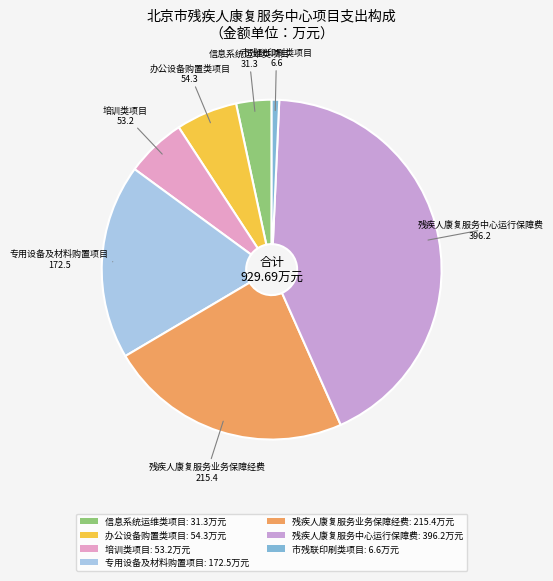

What is the largest slice in the pie chart?

残疾人康复服务中心运行保障费